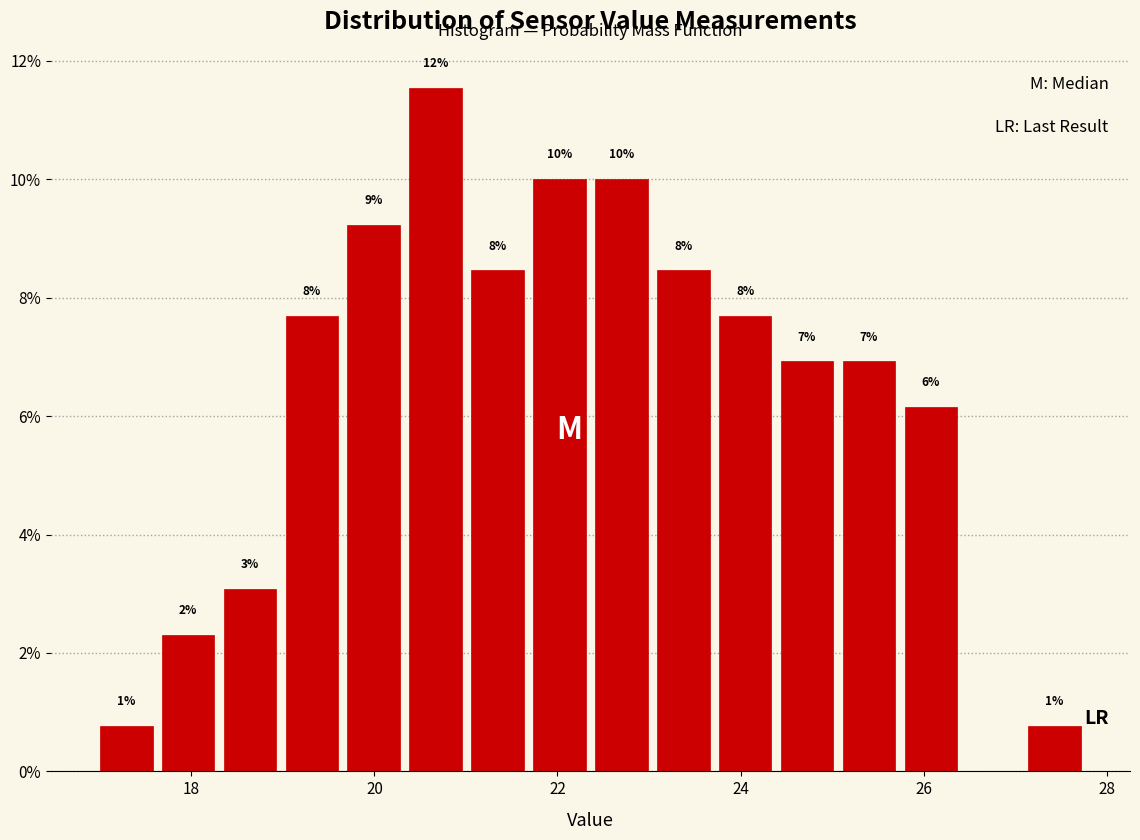

Around what value on the x-axis is the tallest bar? Give the approximate position of its centre, as read against the axis.

20.6